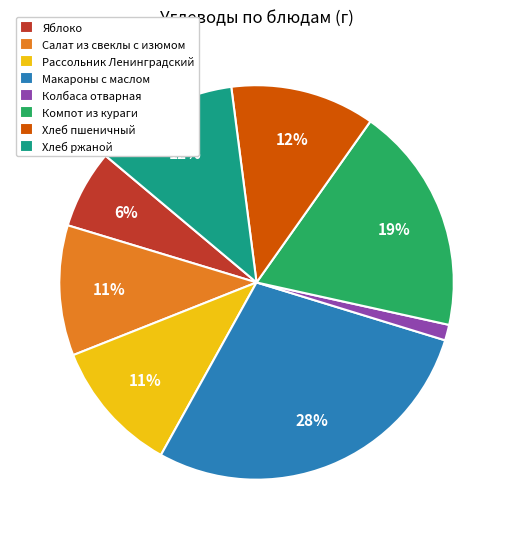

To the nearest percent, what is the difference between the largest and smallest slice percentages?

27%